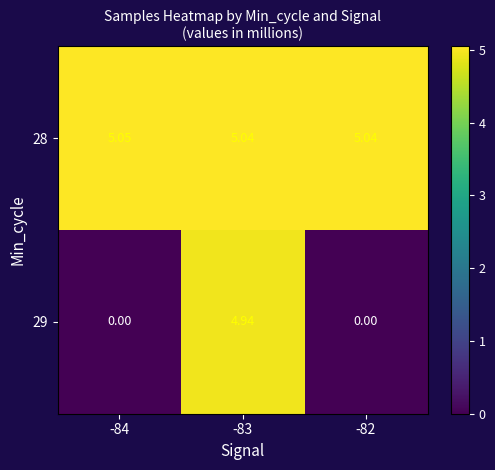

Is the value of 28 at -82 greater than the value of 29 at -82?

Yes